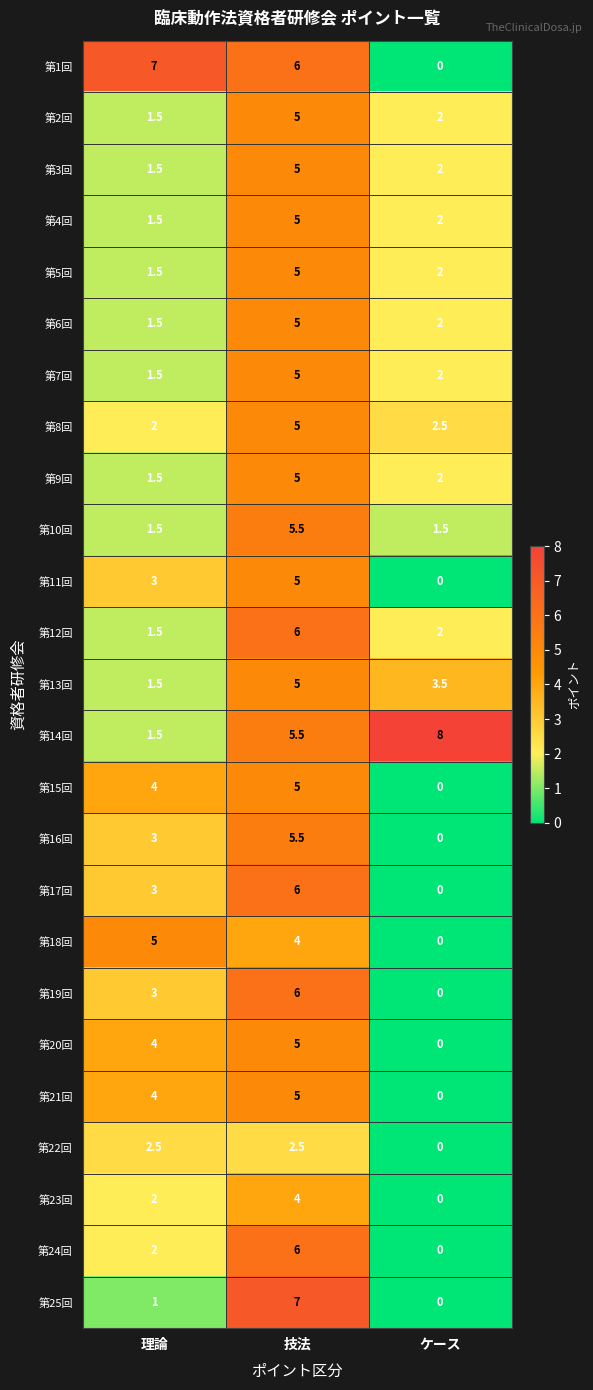

What is the average value of the 第20回 series?

3.0